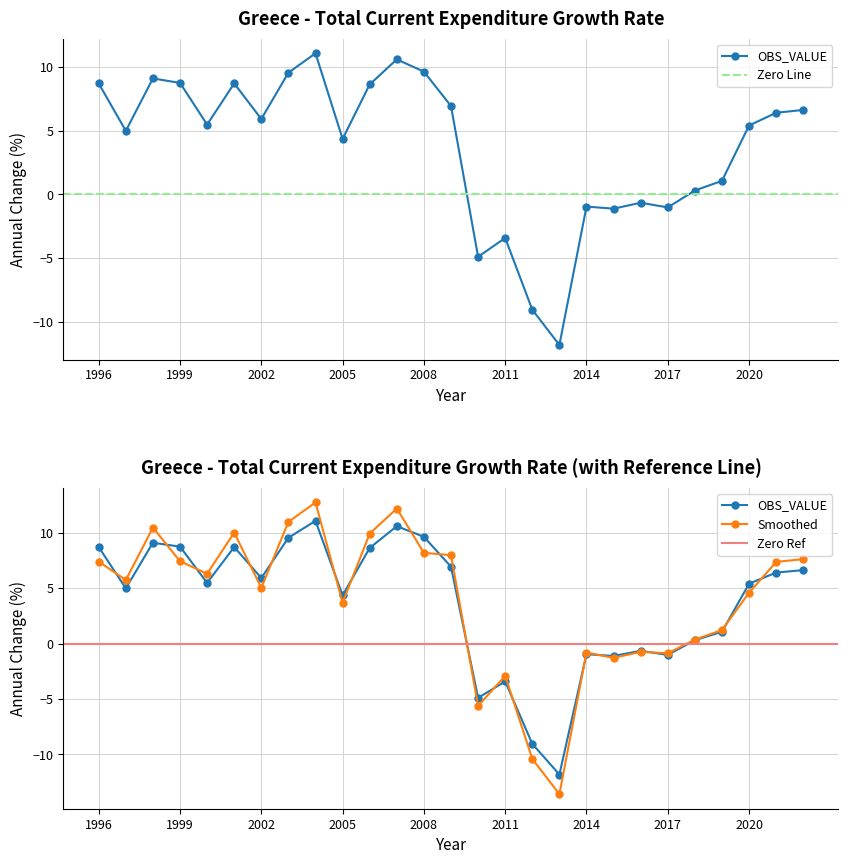

Where is the first local maximum?

1998